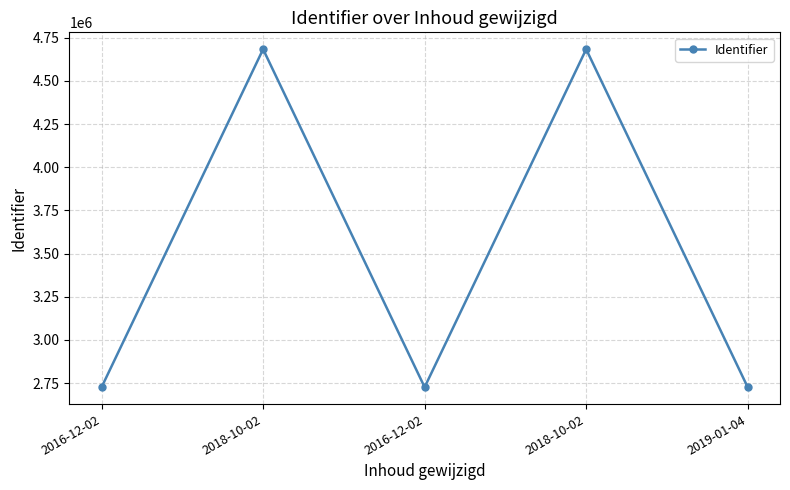

How many categories are shown in the chart?

5